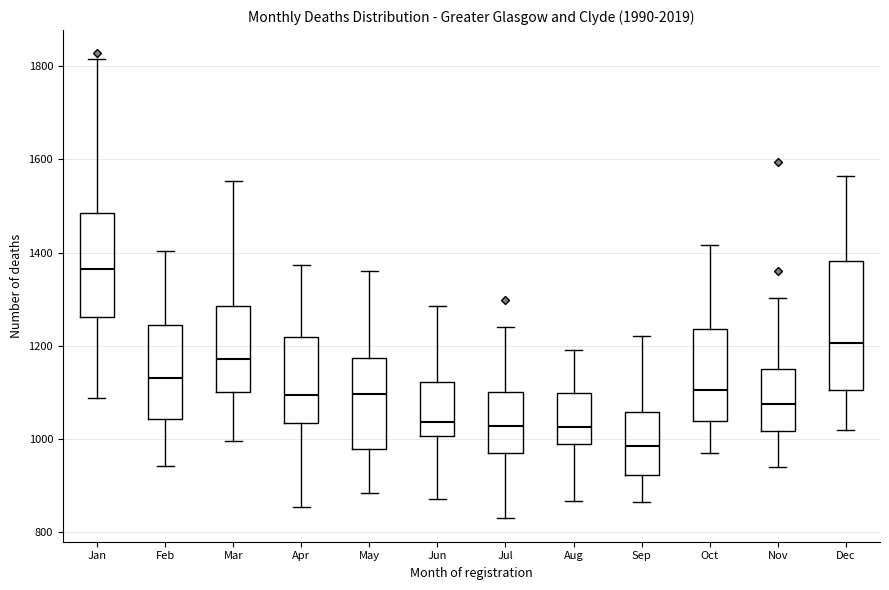

Which box's median line is the highest?

Jan